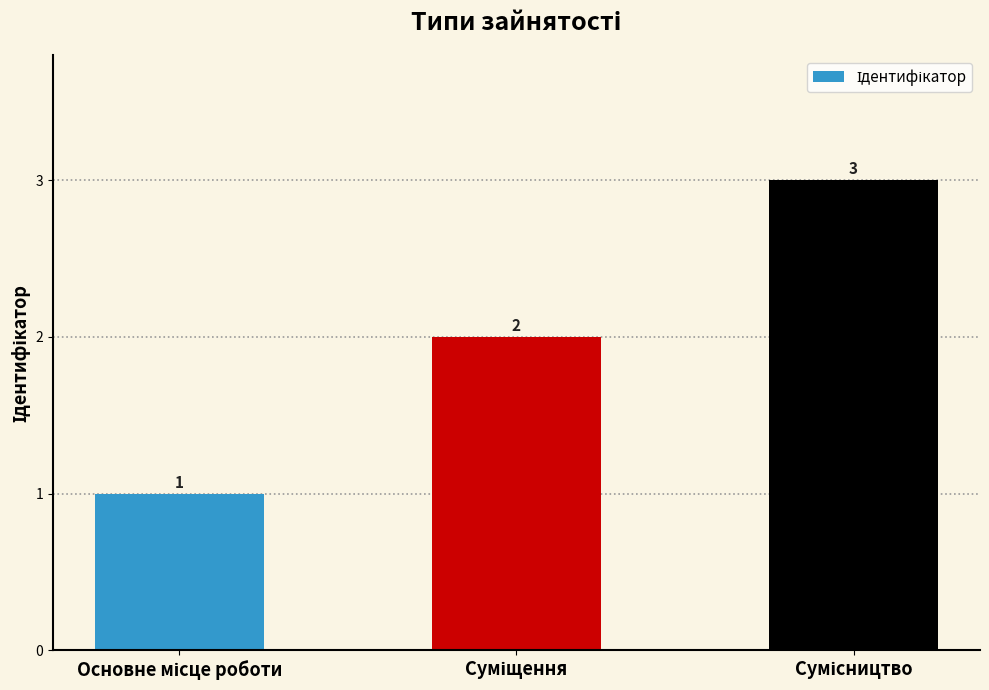

What is the sum of all values?

6